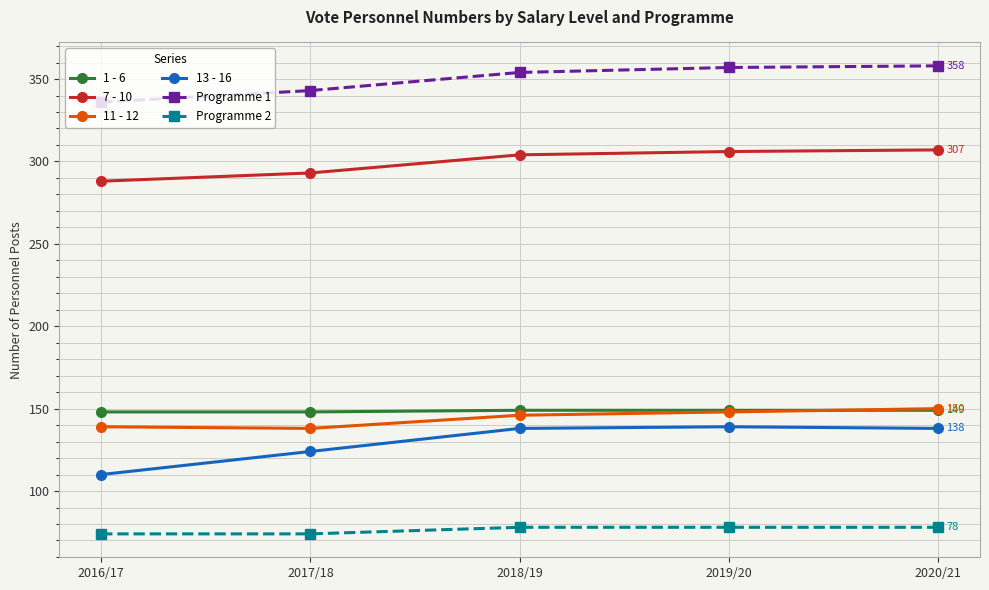

What is the greatest value displayed?

358